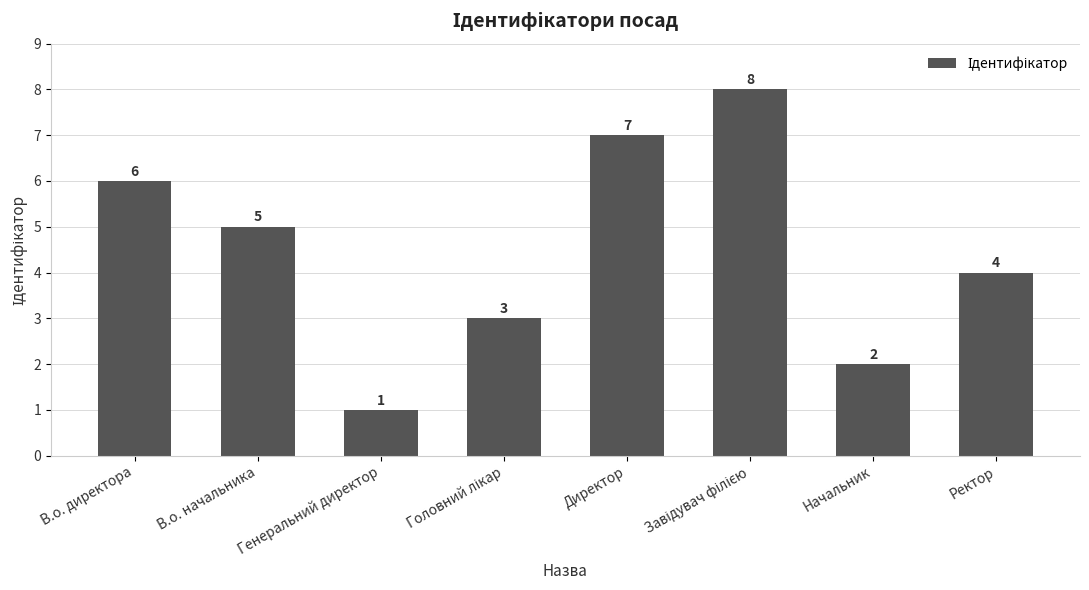

What is the sum of all values?

36